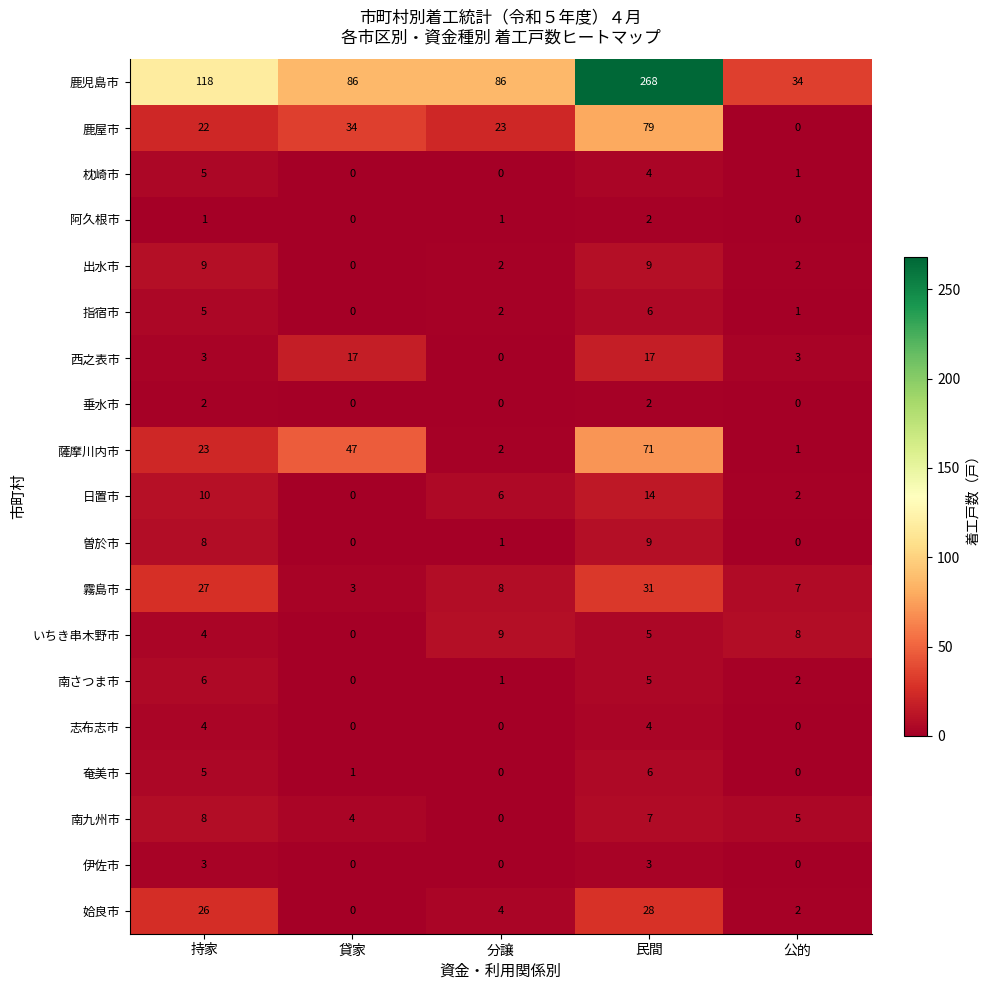

Where is 南さつま市 nearest to the value 3?

公的